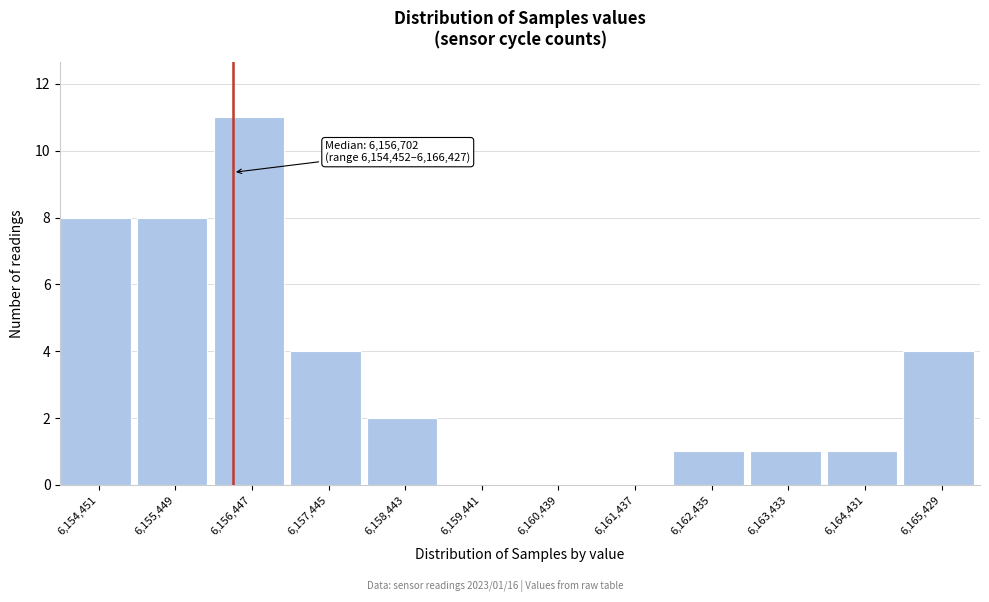

Reading left to right, what are all the values shown in this chart?

6,154,451=8	6,155,449=8	6,156,447=11	6,157,445=4	6,158,443=2	6,159,441=0	6,160,439=0	6,161,437=0	6,162,435=1	6,163,433=1	6,164,431=1	6,165,429=4